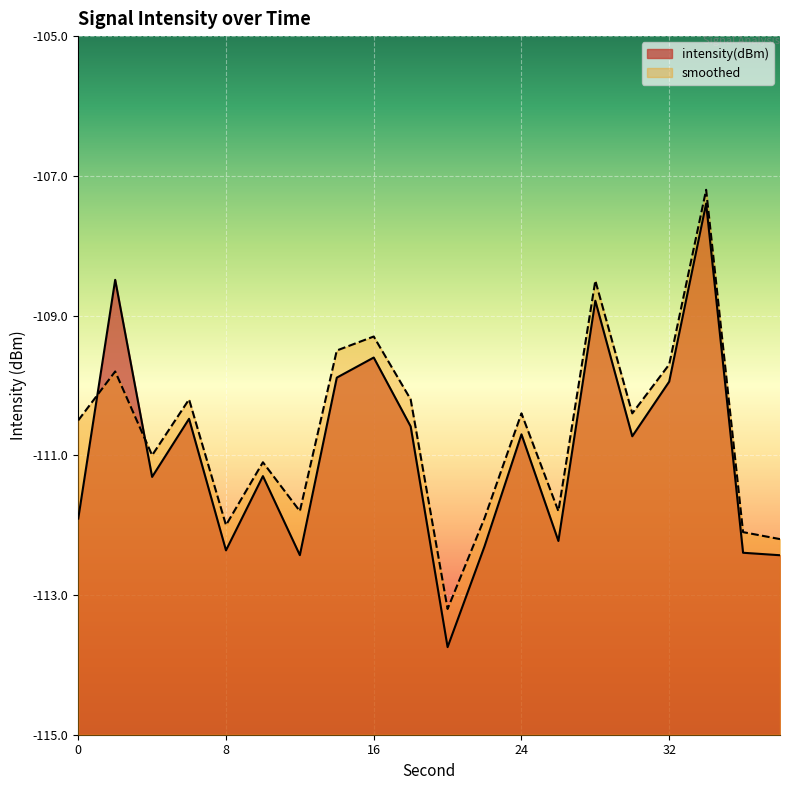

How many data points in intensity(dBm) are less than -110?

14